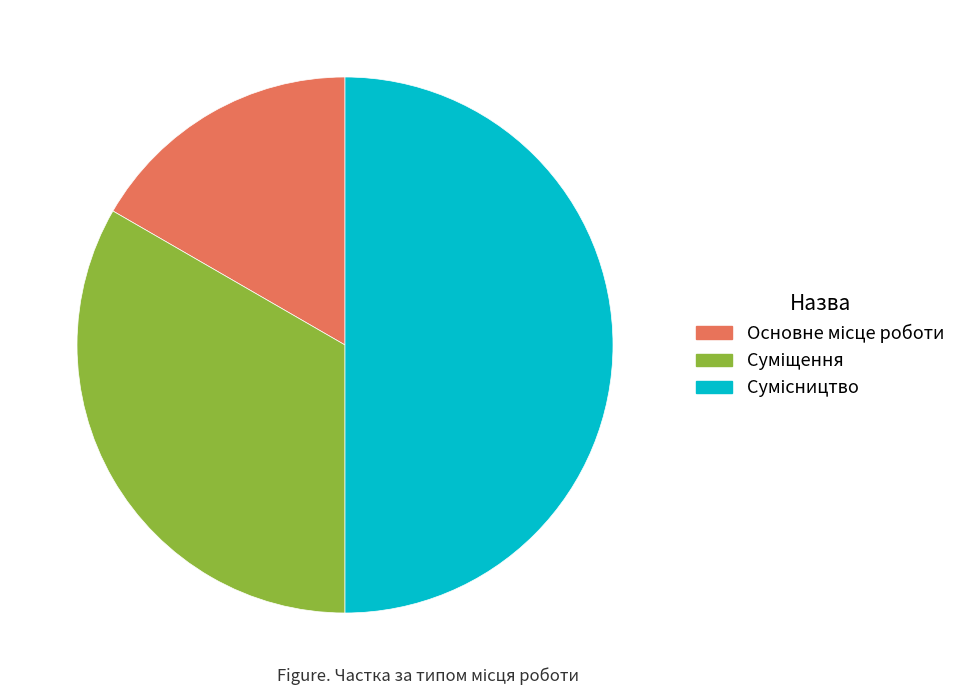

How much of the chart is everything except Сумісництво?

50.0%